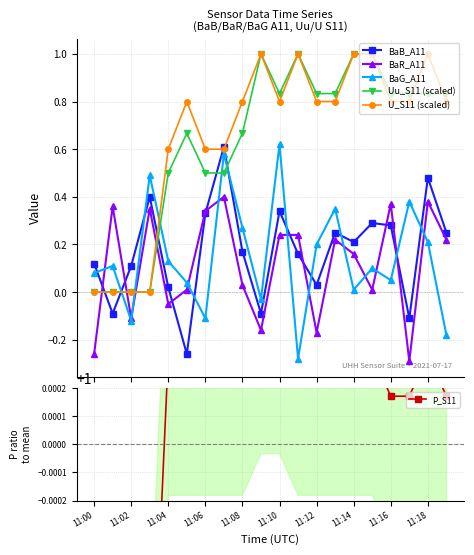

Where is U_S11 (scaled) nearest to the value 0?

11:00